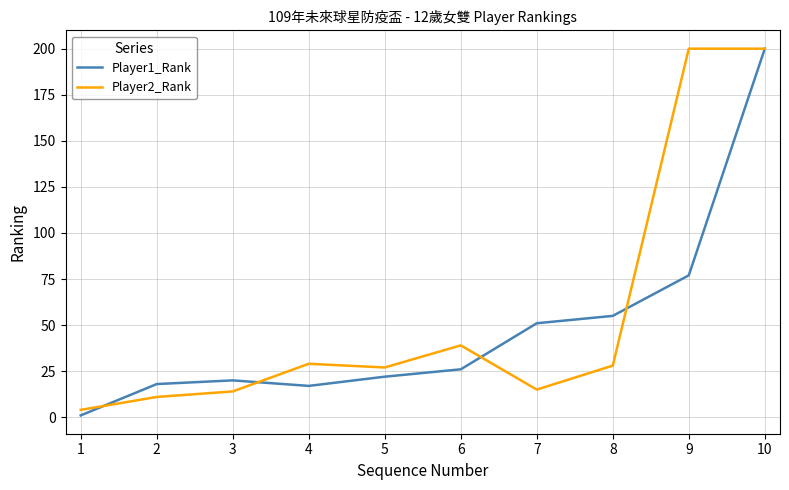

Which series changed the most between 6 and 8?

Player1_Rank